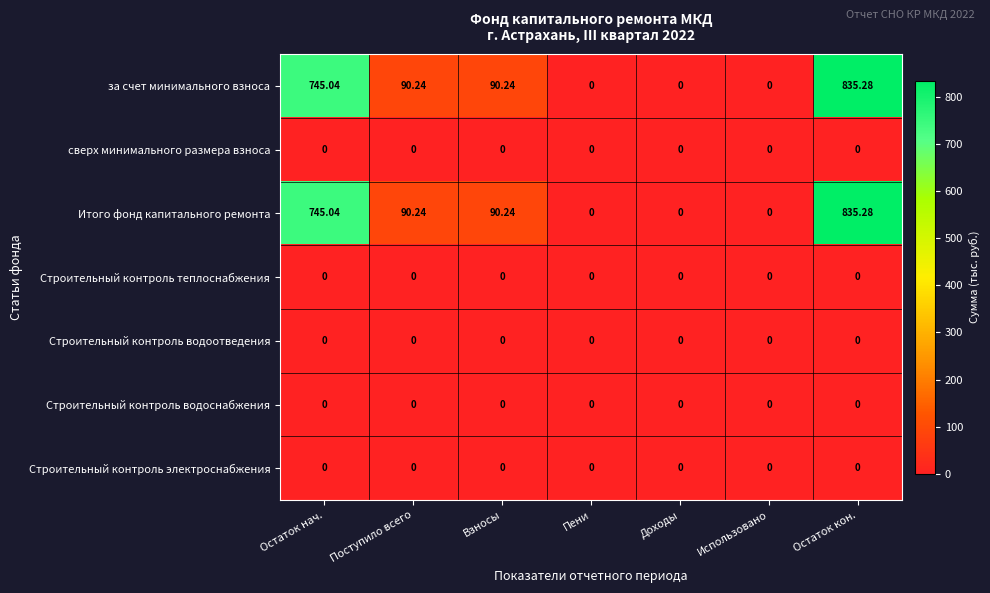

Where does the за счет минимального взноса series first go above 90?

Остаток нач.